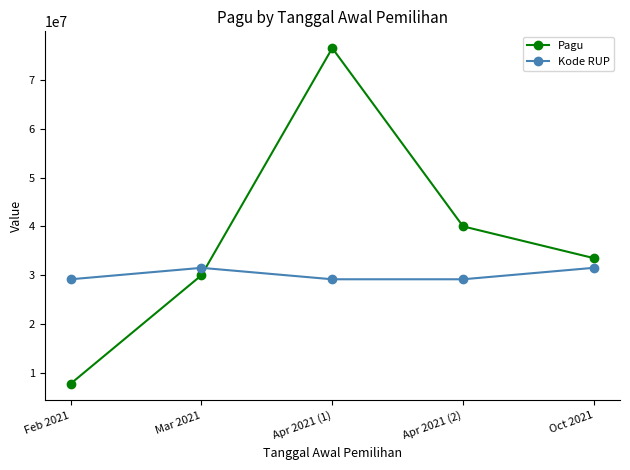

Is the value of Kode RUP at Mar 2021 greater than the value of Pagu at Mar 2021?

Yes